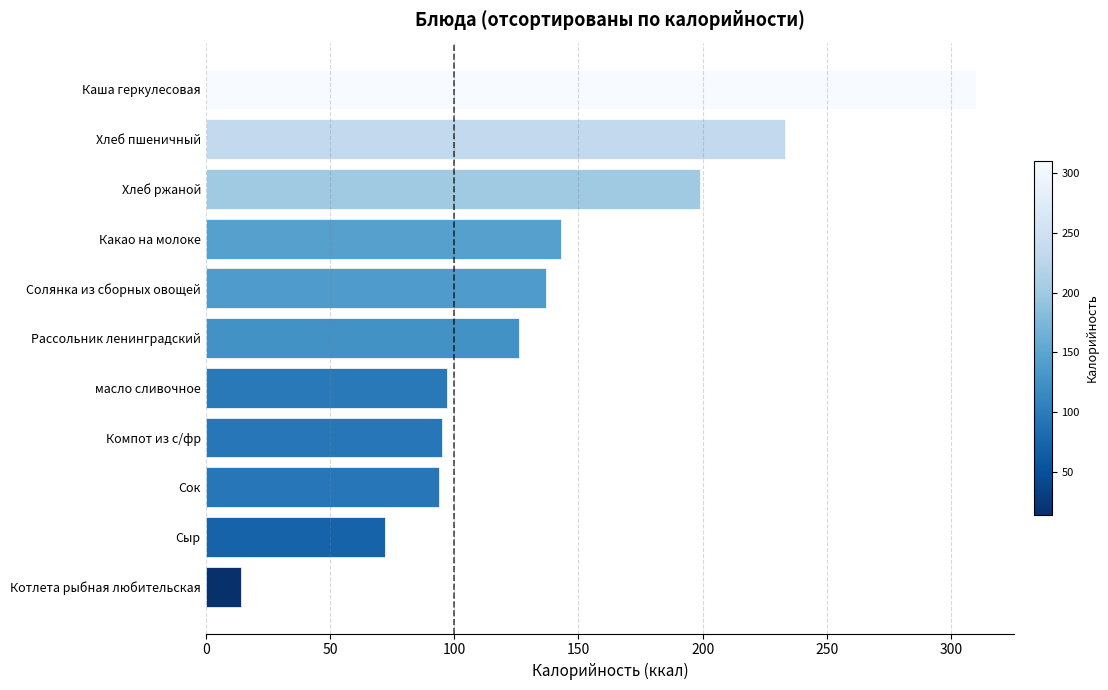

What is the approximate value at Рассольник ленинградский, to the nearest 50?

150